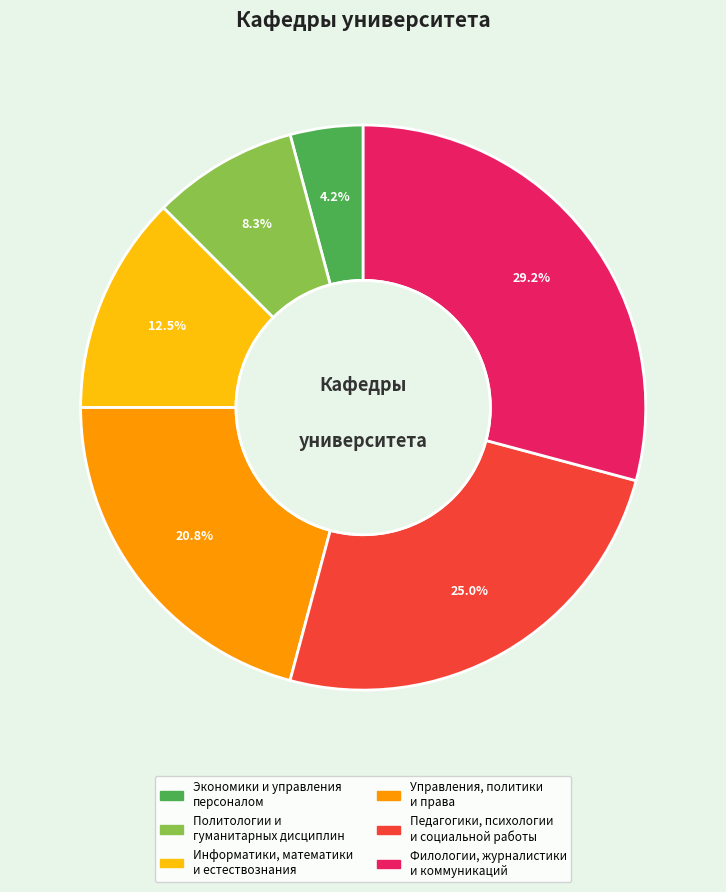

Which slice is the smallest?

Экономики и управления персоналом